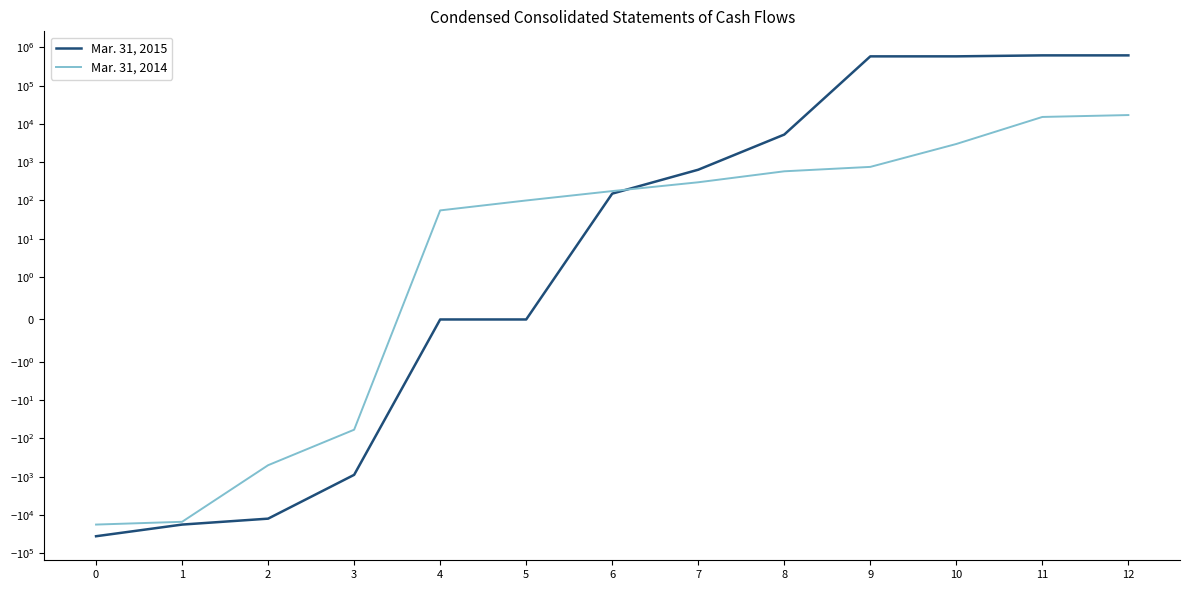

Reading left to right, list all the values displayed in this chart.

Mar. 31, 2015: -35974	-17835	-12480	-893	0	0	151	637	5286	585388	586025	621362	621362
Mar. 31, 2014: -17824	-15085	-500	-59	55	100	176	299	579	755	2999	15261	17100